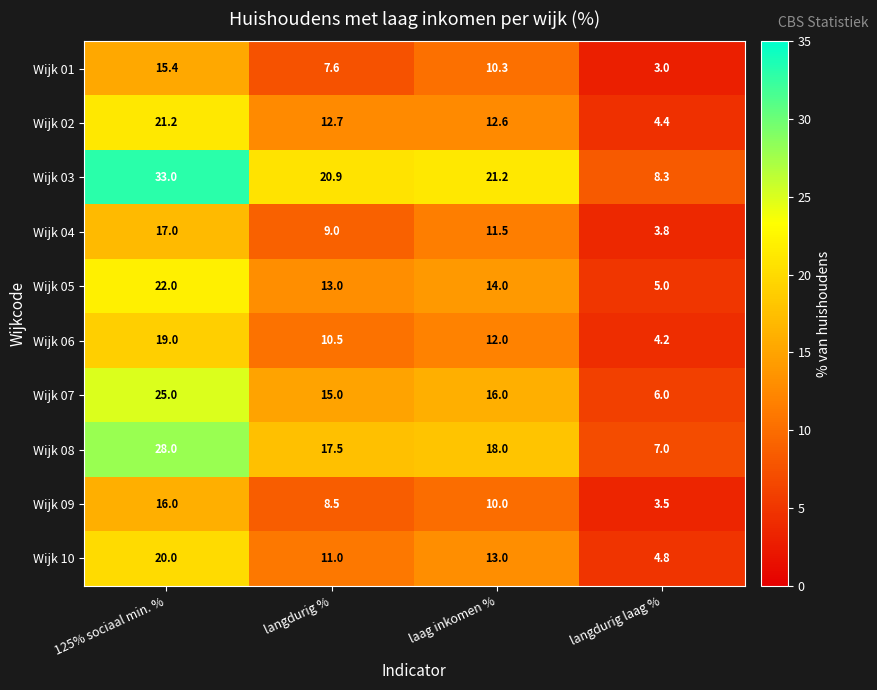

List the labels in order of Wijk 01 value, smallest first.

langdurig laag %, langdurig %, laag inkomen %, 125% sociaal min. %